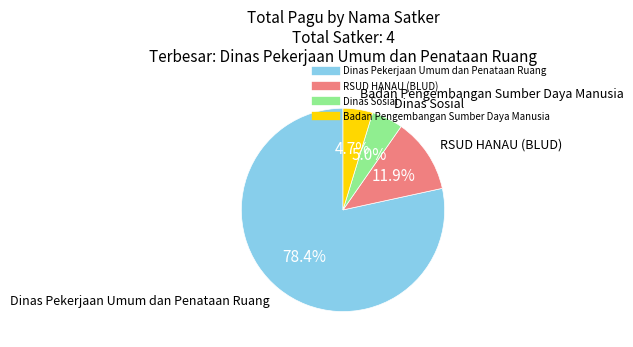

Is there a majority slice in this chart?

Yes